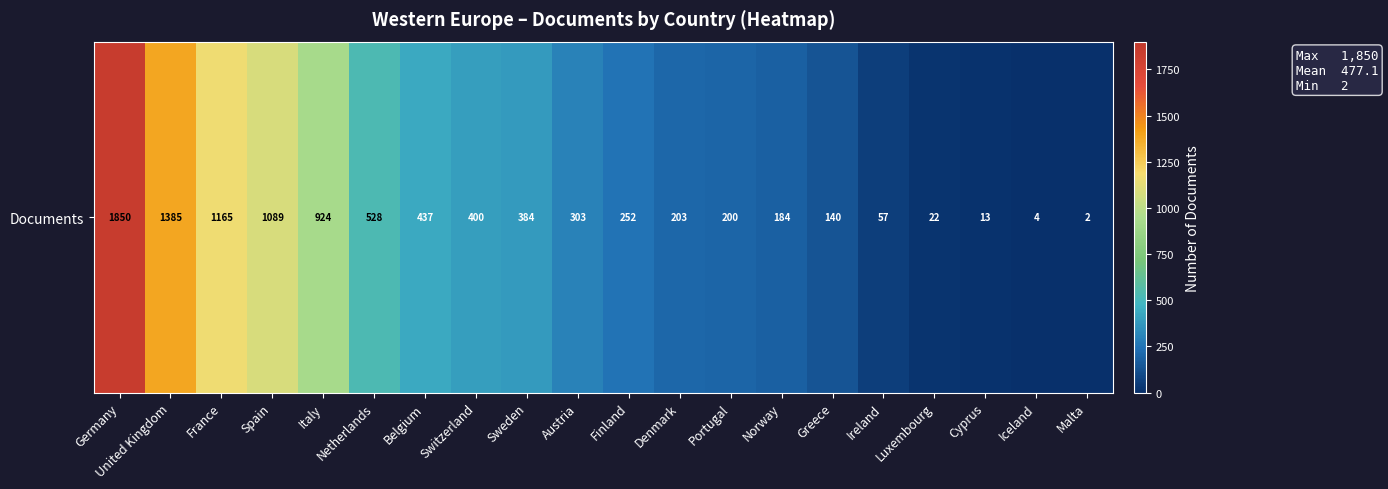

At which label does the data first exceed 303?

Germany